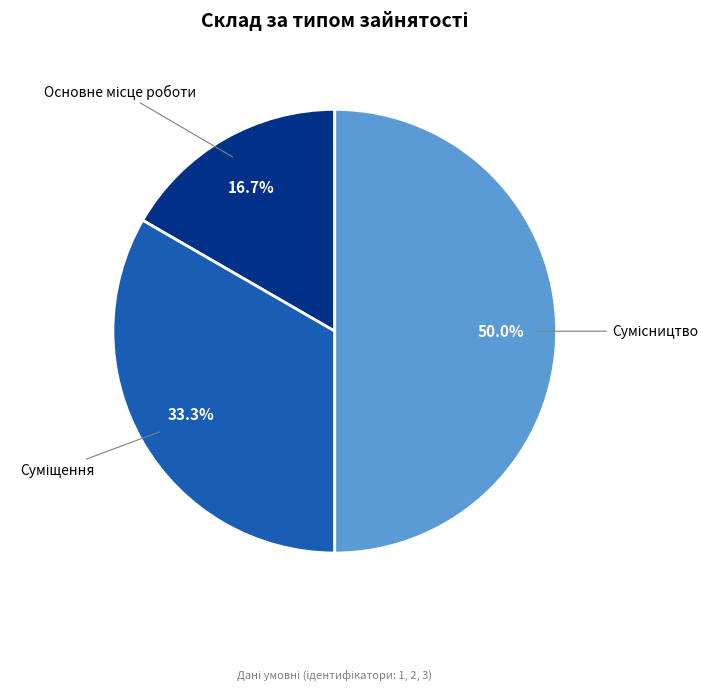

Count the number of slices in the pie.

3